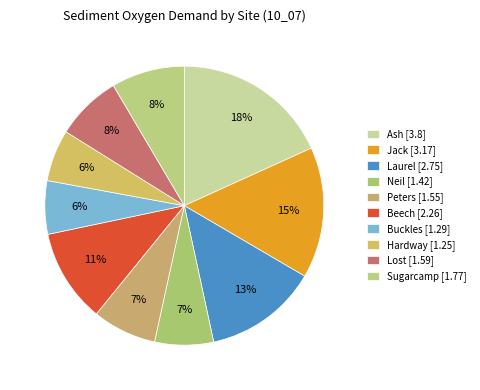

How many slices are in this pie chart?

10